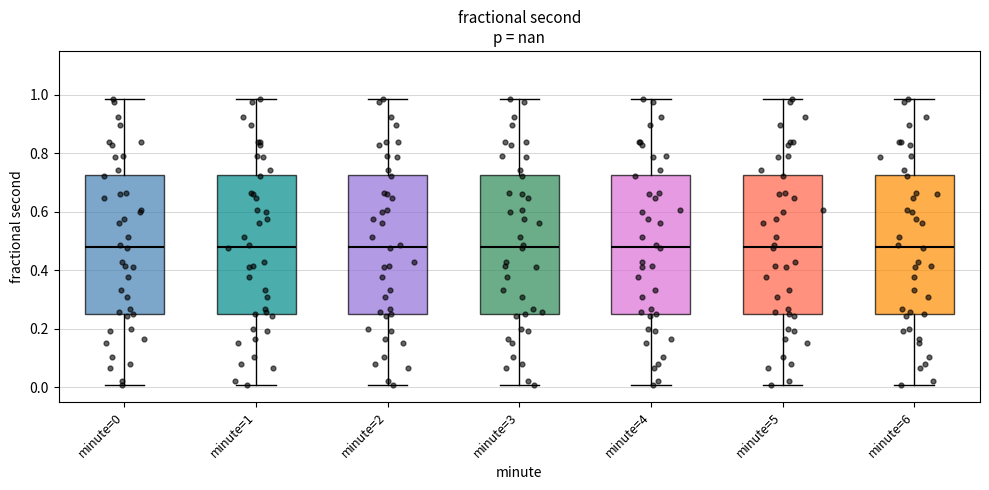

Reading left to right, transcribe this box plot: for each box, give where its median line is, the range the box spans, and where its two whiskers end, as read against the y-axis. The values are not printed on the chart, so give them approximately, as read against the axis.

minute=0: median 0.48, box 0.24 to 0.72, whiskers 0.00 to 0.98
minute=1: median 0.48, box 0.24 to 0.72, whiskers 0.00 to 0.98
minute=2: median 0.48, box 0.24 to 0.72, whiskers 0.00 to 0.98
minute=3: median 0.48, box 0.24 to 0.72, whiskers 0.00 to 0.98
minute=4: median 0.48, box 0.24 to 0.72, whiskers 0.00 to 0.98
minute=5: median 0.48, box 0.24 to 0.72, whiskers 0.00 to 0.98
minute=6: median 0.48, box 0.24 to 0.72, whiskers 0.00 to 0.98